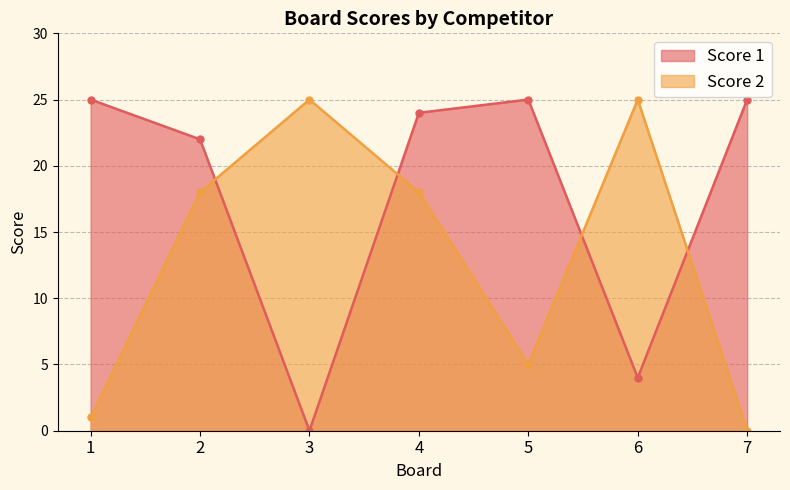

What is the average value of the Score 1 series?

18